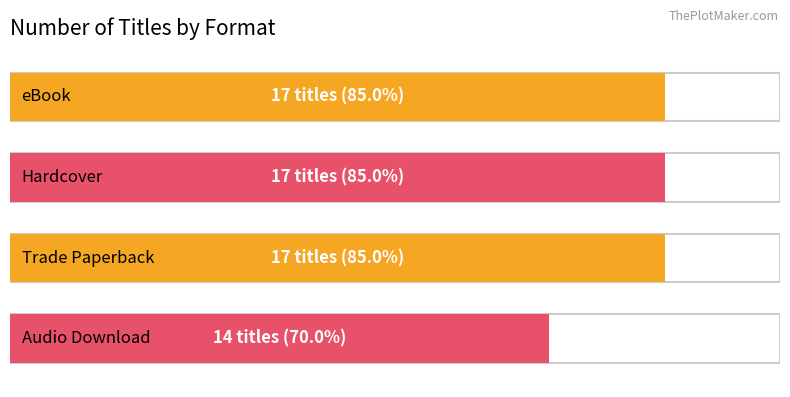

Does the chart contain stacked bars?

No